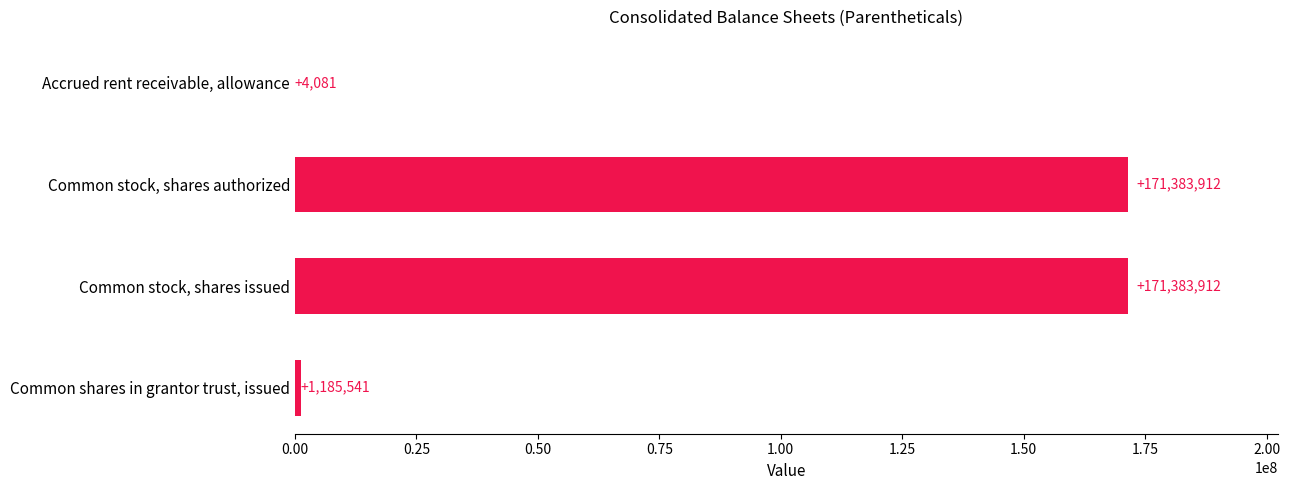

The chart shows a value of 277129690 at Common stock, shares issued. True or false?

False